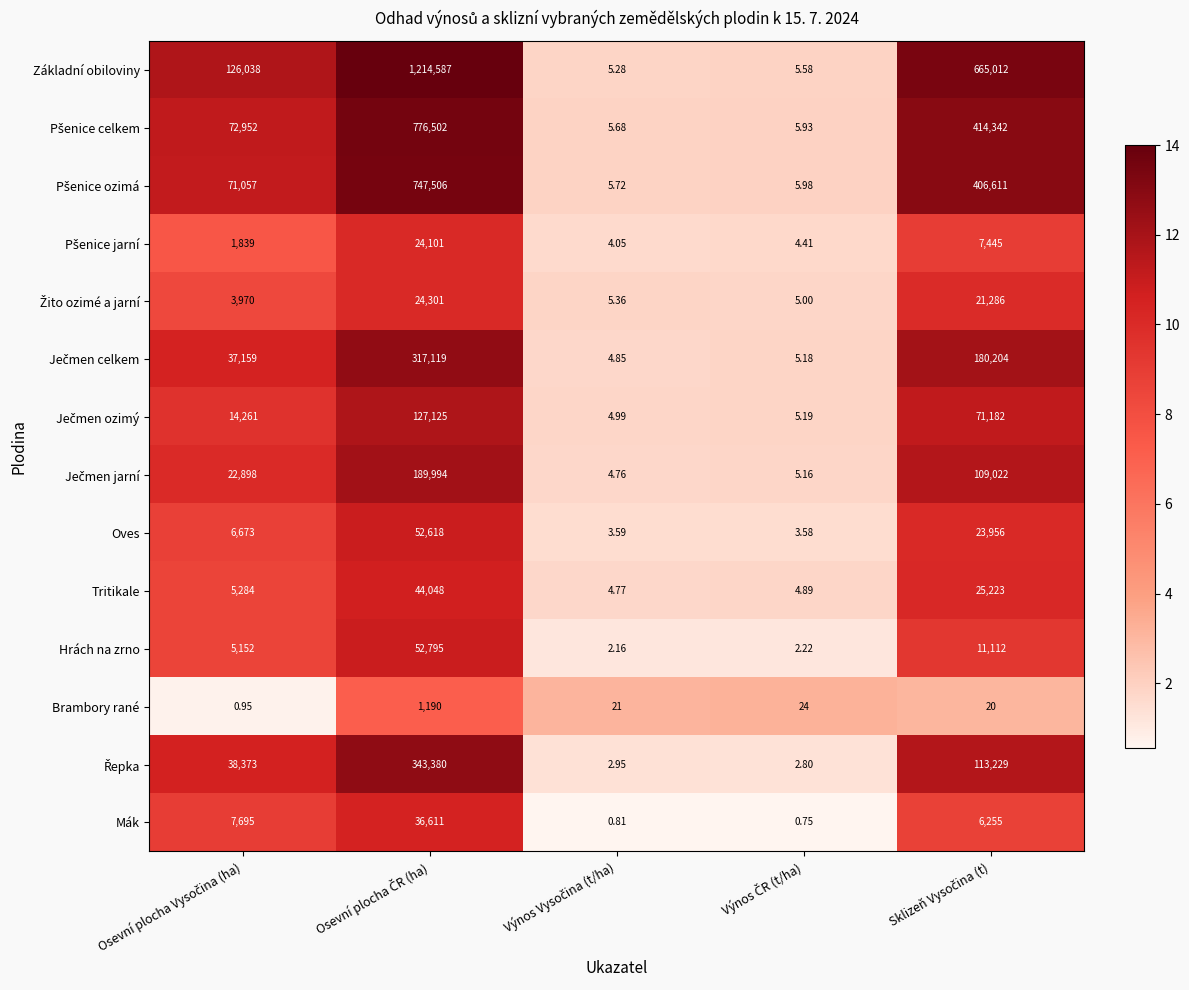

Which series has the largest total across all categories?

Základní obiloviny